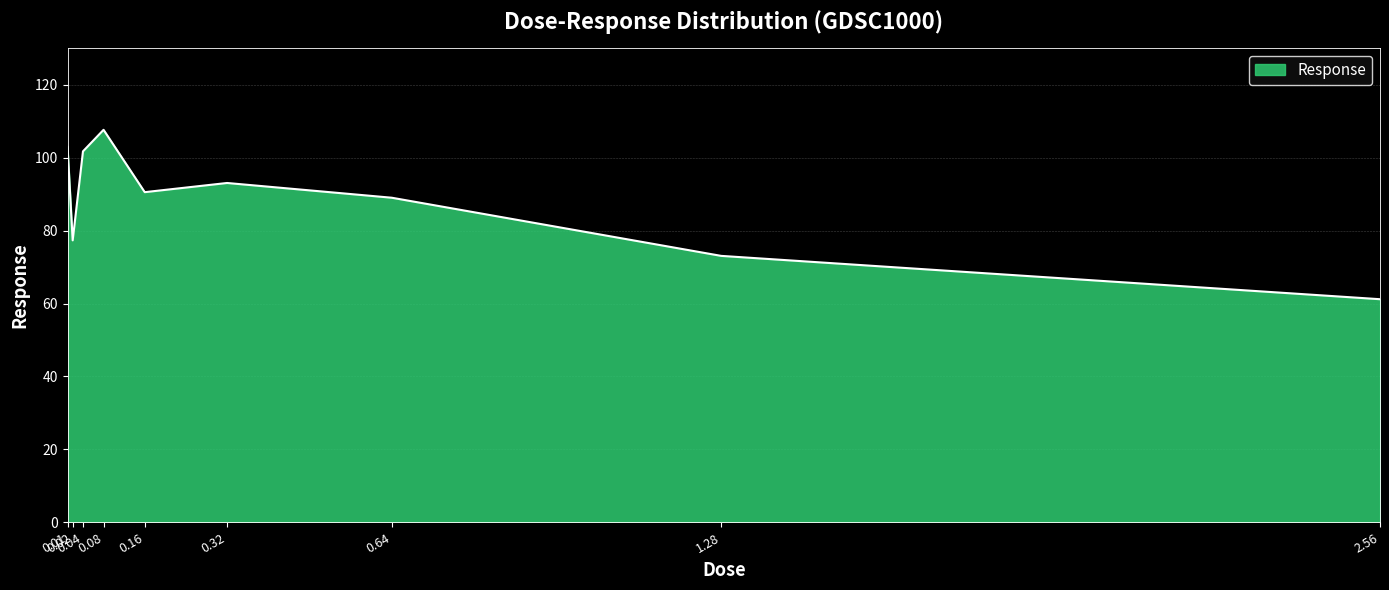

The chart shows a value of 26.7 at 1.28. True or false?

False